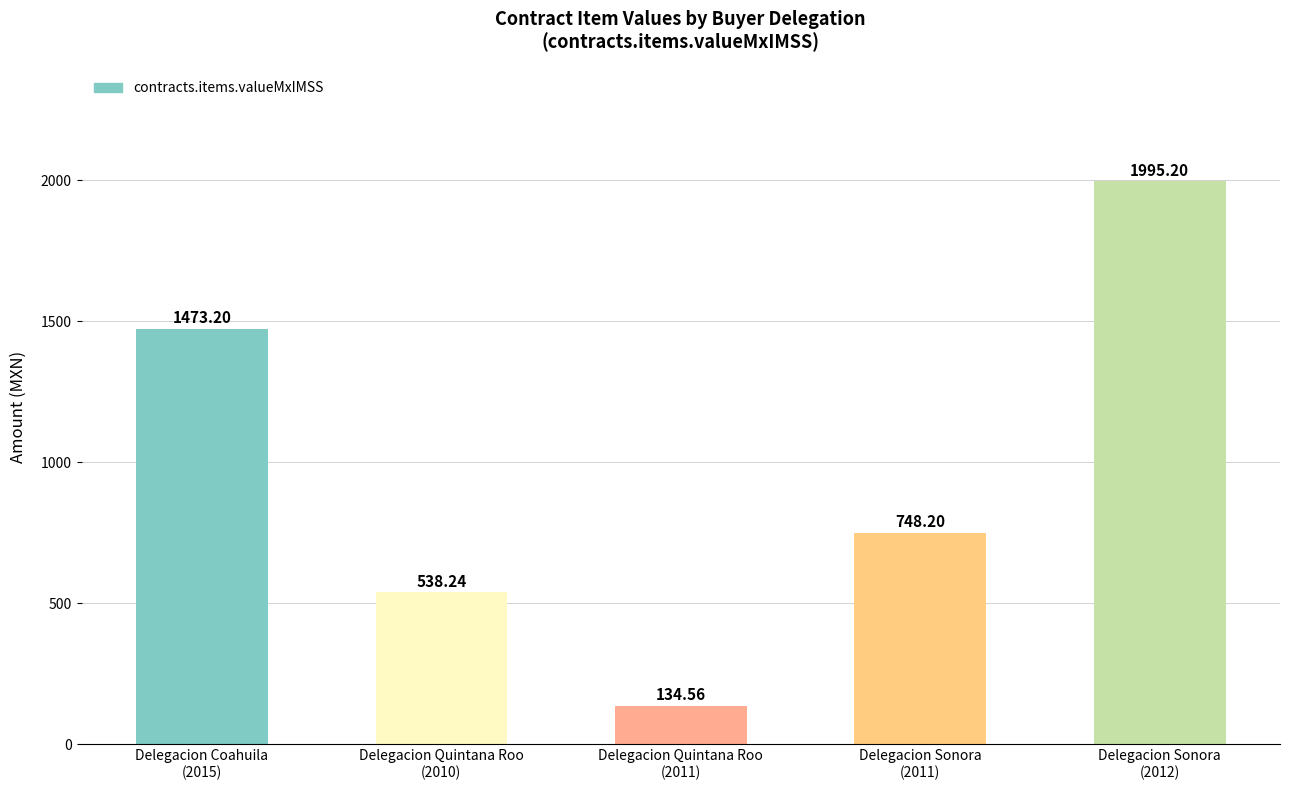

How many bars are there in total?

5